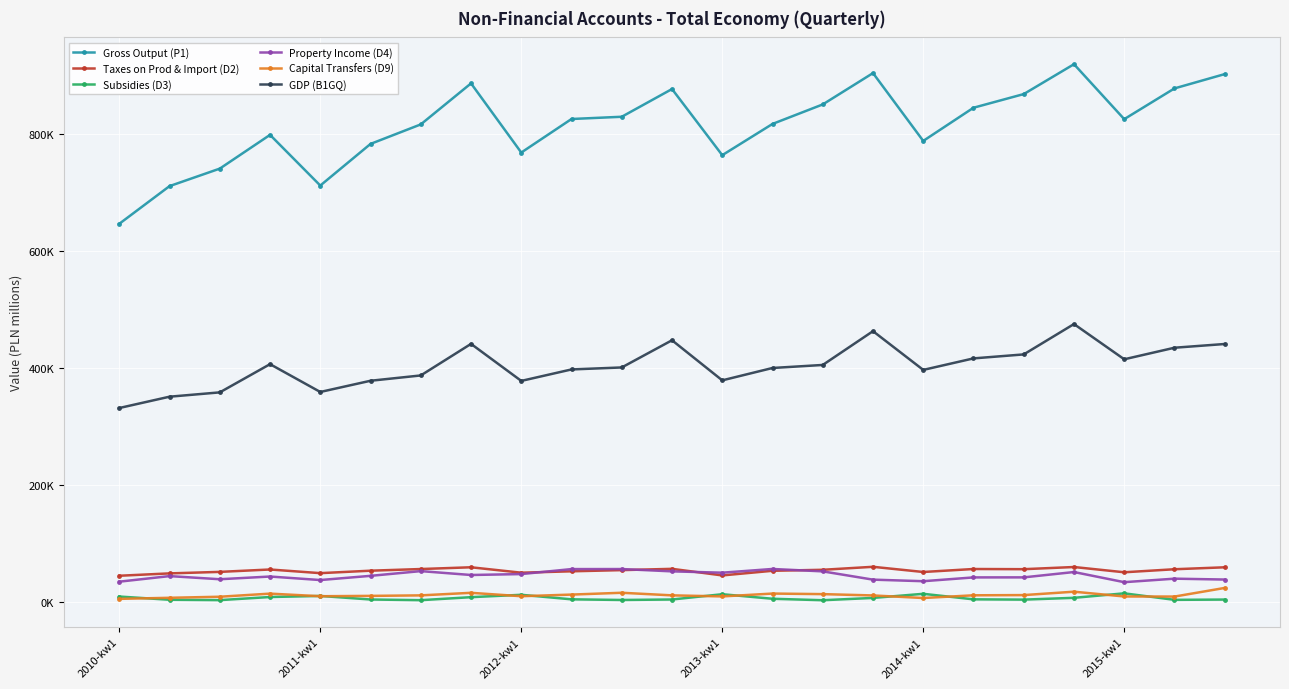

Which series has the largest range (max minus min)?

Gross Output (P1)